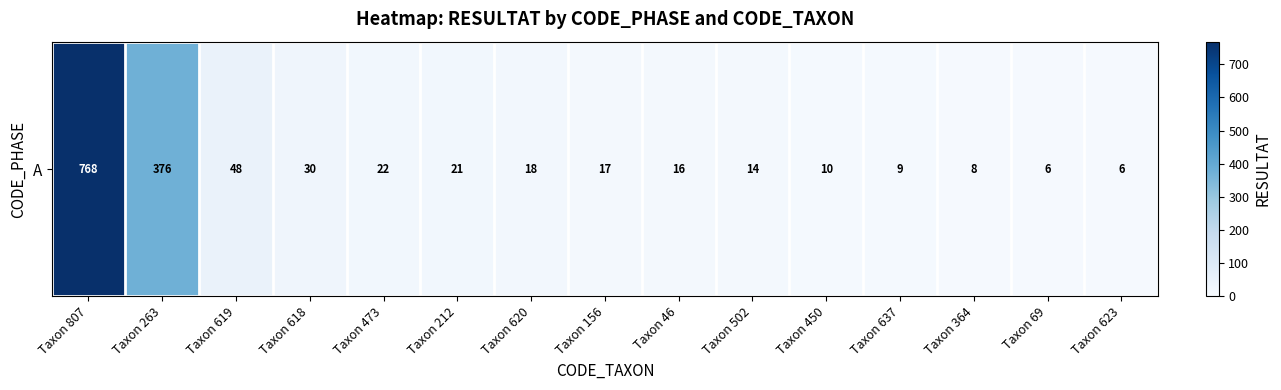

Reading left to right, what are all the values shown in this chart?

Taxon 807=768	Taxon 263=376	Taxon 619=48	Taxon 618=30	Taxon 473=22	Taxon 212=21	Taxon 620=18	Taxon 156=17	Taxon 46=16	Taxon 502=14	Taxon 450=10	Taxon 637=9	Taxon 364=8	Taxon 69=6	Taxon 623=6